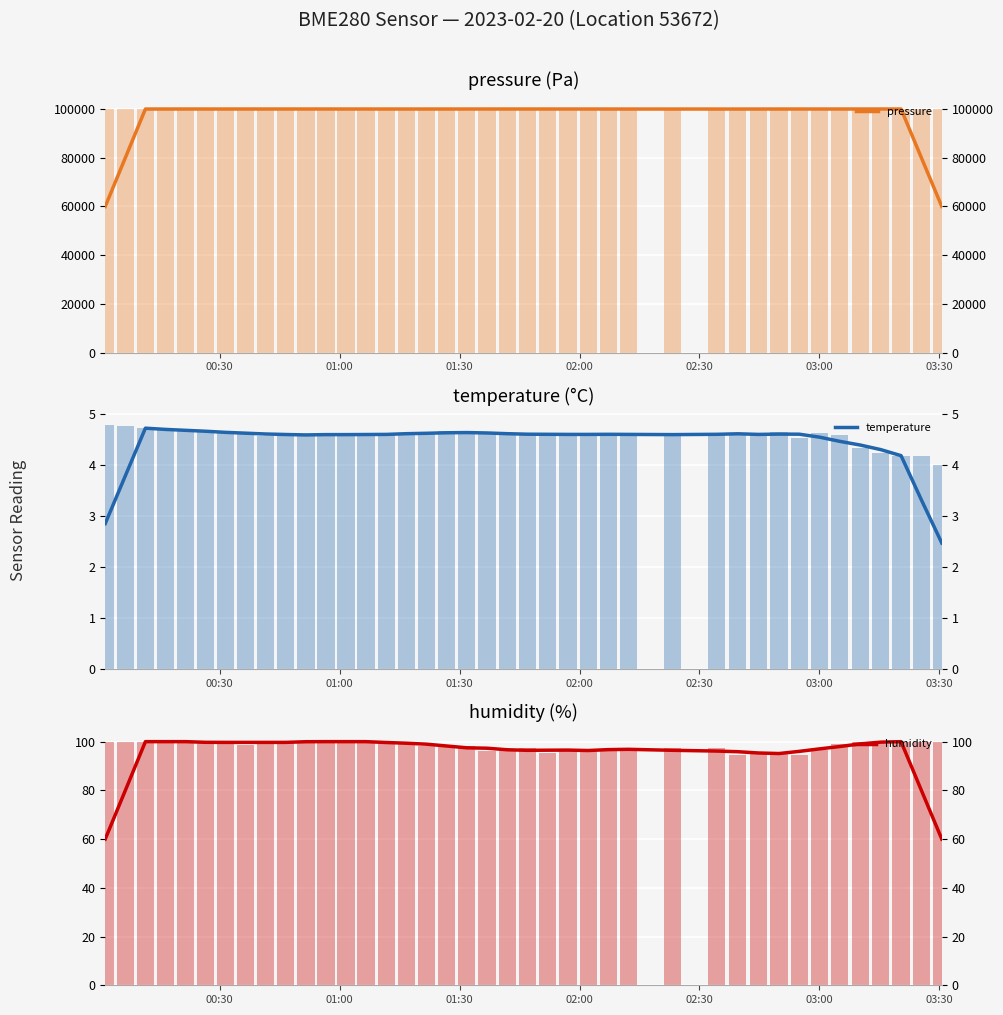

What is the value of the humidity bar at the 3rd from the left?

100.0